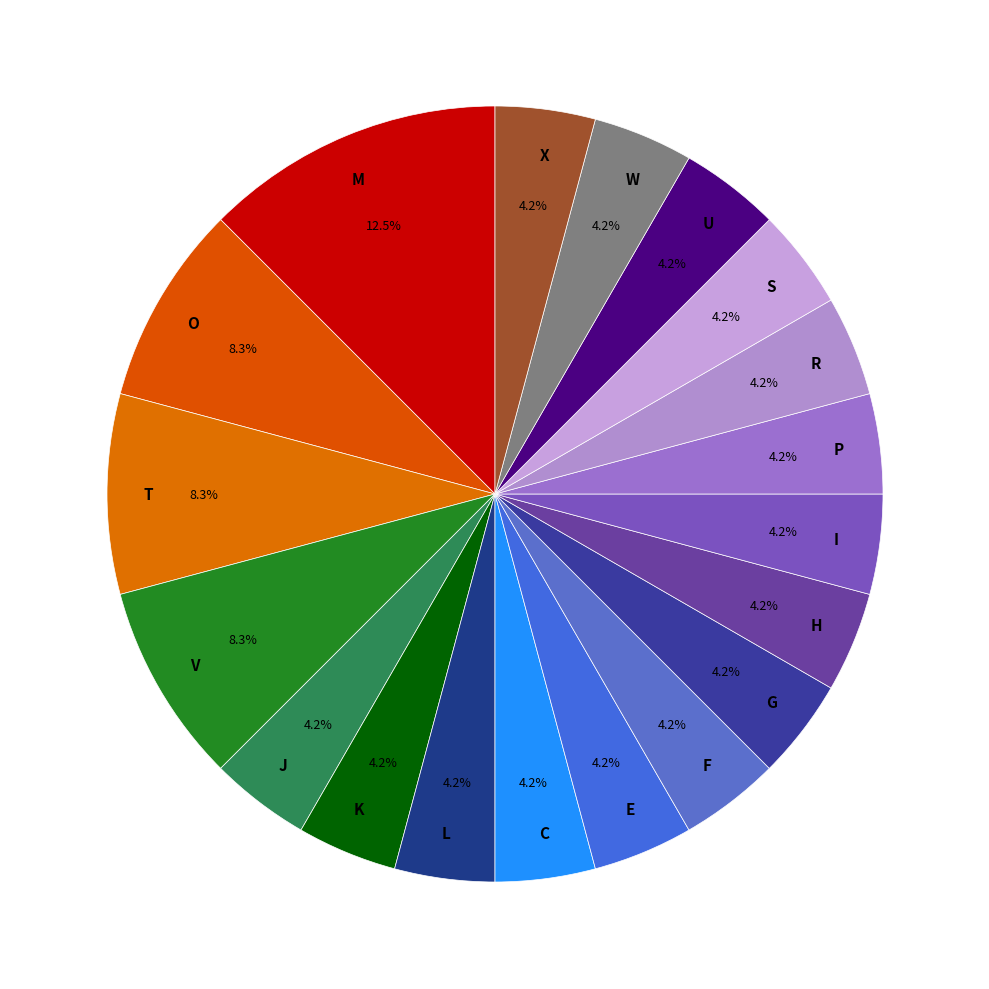

How many slices are in this pie chart?

19